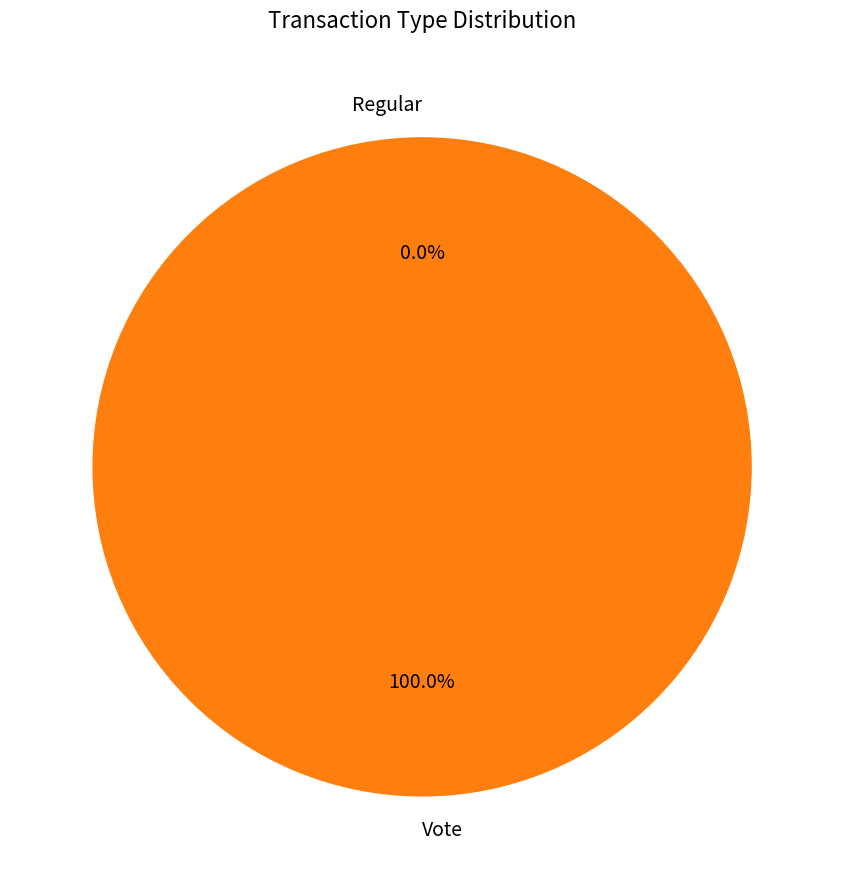

What is the smallest slice in the pie chart?

Regular